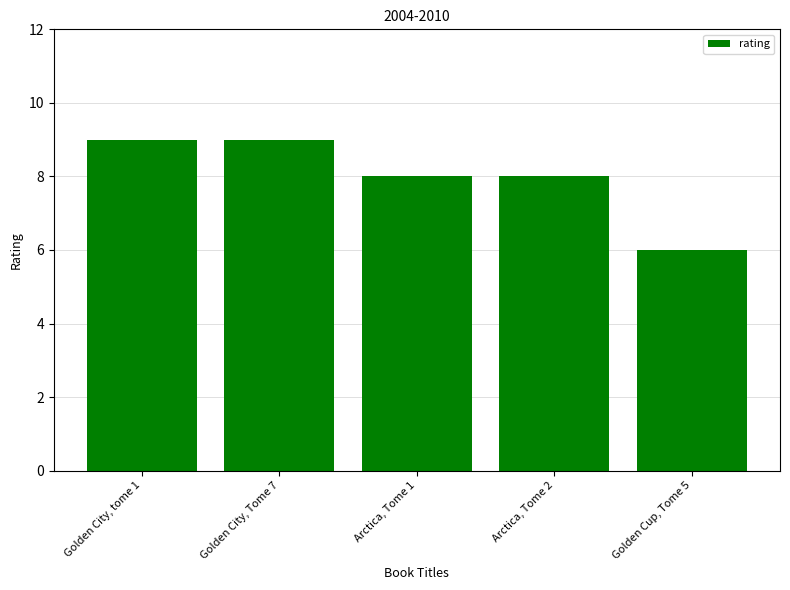

What is the difference between the values at Golden City, tome 1 and Arctica, Tome 1?

1